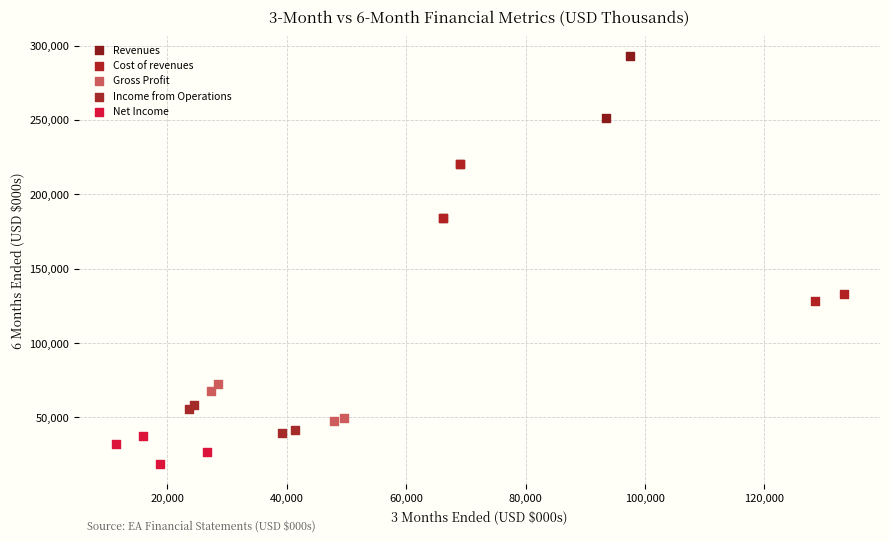

Which series has the widest spread of Y values?

Revenues